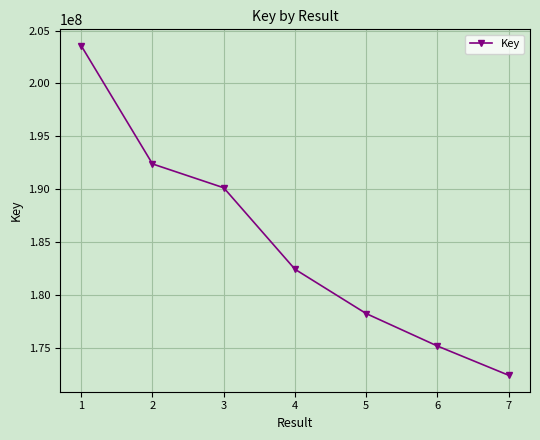

What is the difference between the maximum and minimum values?

31151936